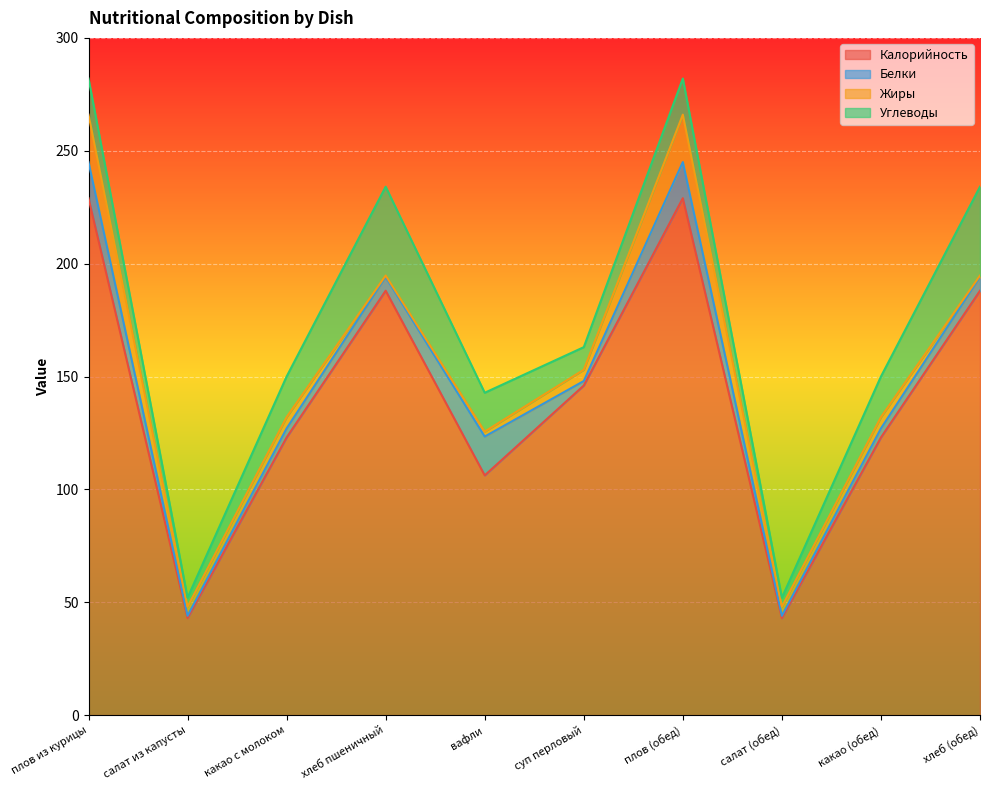

True or false: Углеводы has more than 2 interior local peaks.

False